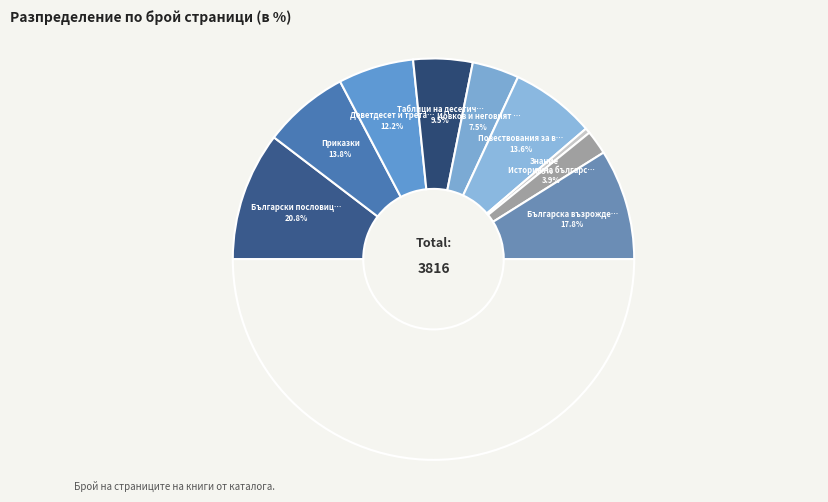

Which category has the biggest portion of the pie?

Български пословици